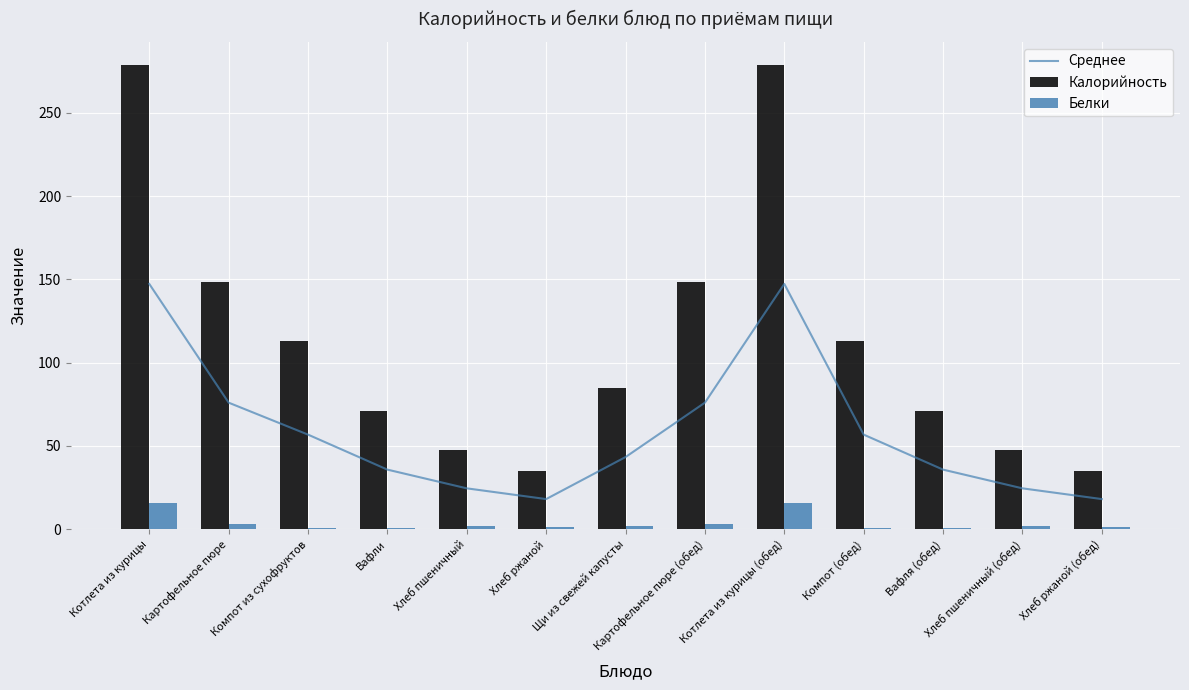

At how many categories does at least one series exceed 107?

6